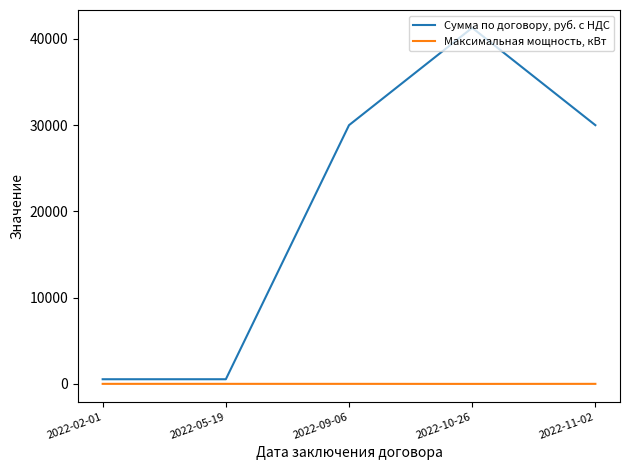

Which series has the widest spread of values?

Сумма по договору, руб. с НДС